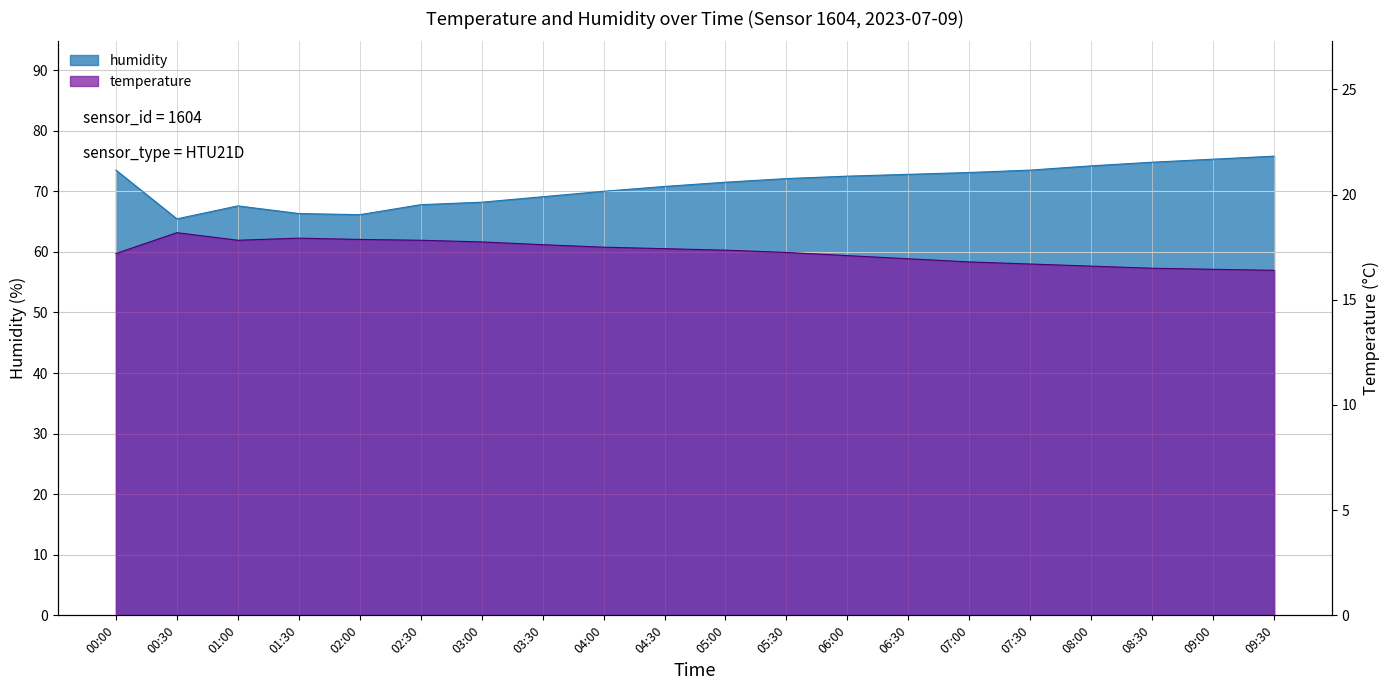

What is the spread (max minus min) of values at 06:30?

55.8